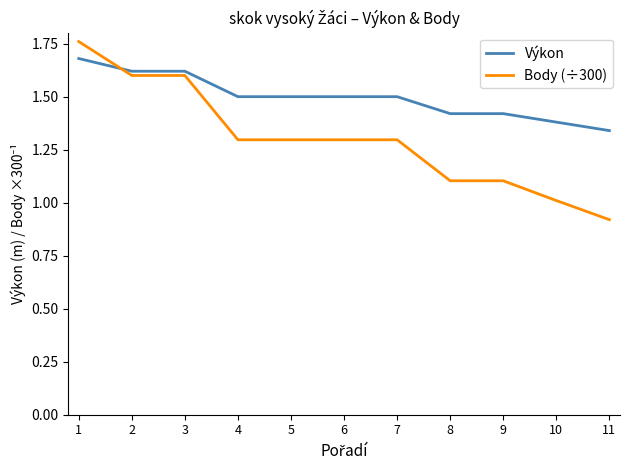

What is the sum of all Výkon values?

16.5